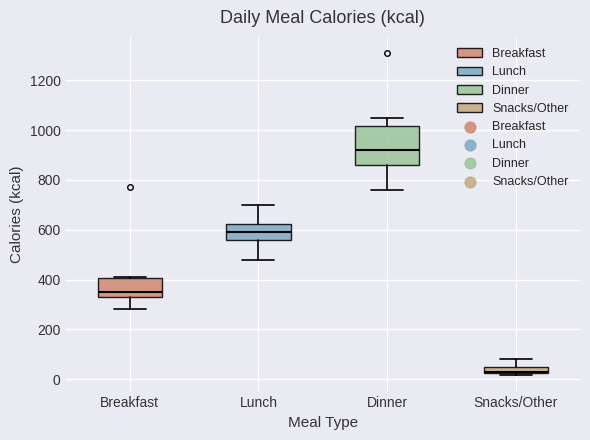

Where does the median line of the box for Breakfast sit on the y-axis? The values are not printed on the chart, so give them approximately, as read against the axis.

360